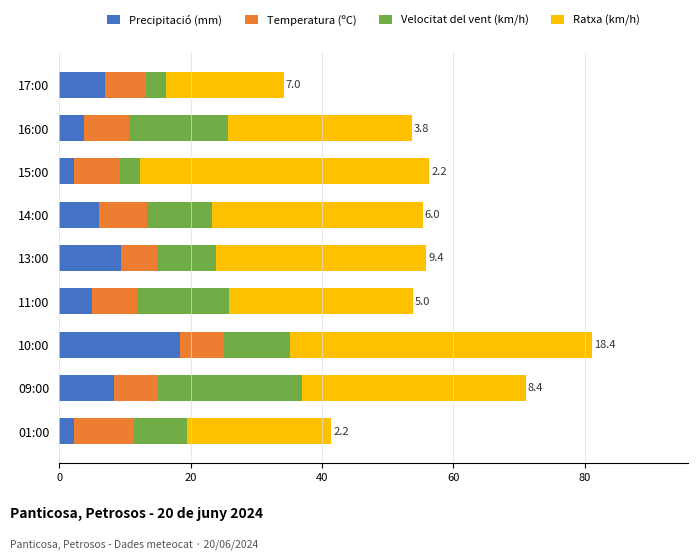

What is the lowest value of the Precipitació (mm) series?

2.2